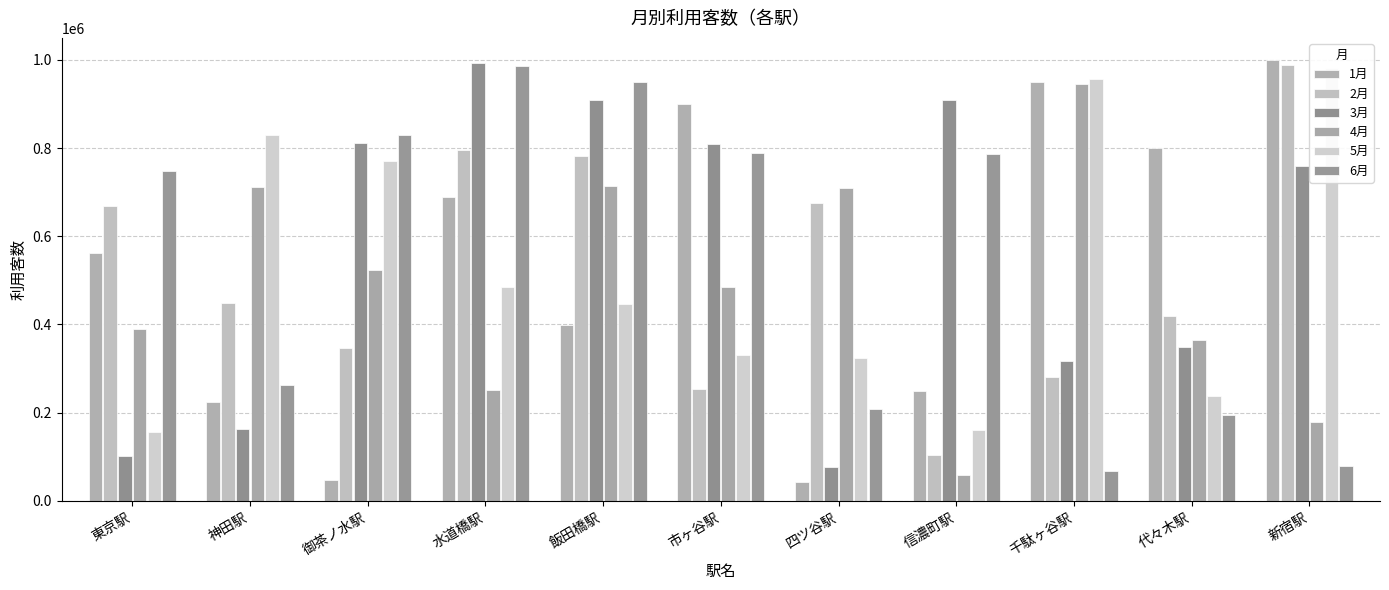

Rank the categories by 4月 value from lowest to highest.

信濃町駅, 新宿駅, 水道橋駅, 代々木駅, 東京駅, 市ヶ谷駅, 御茶ノ水駅, 四ツ谷駅, 神田駅, 飯田橋駅, 千駄ヶ谷駅